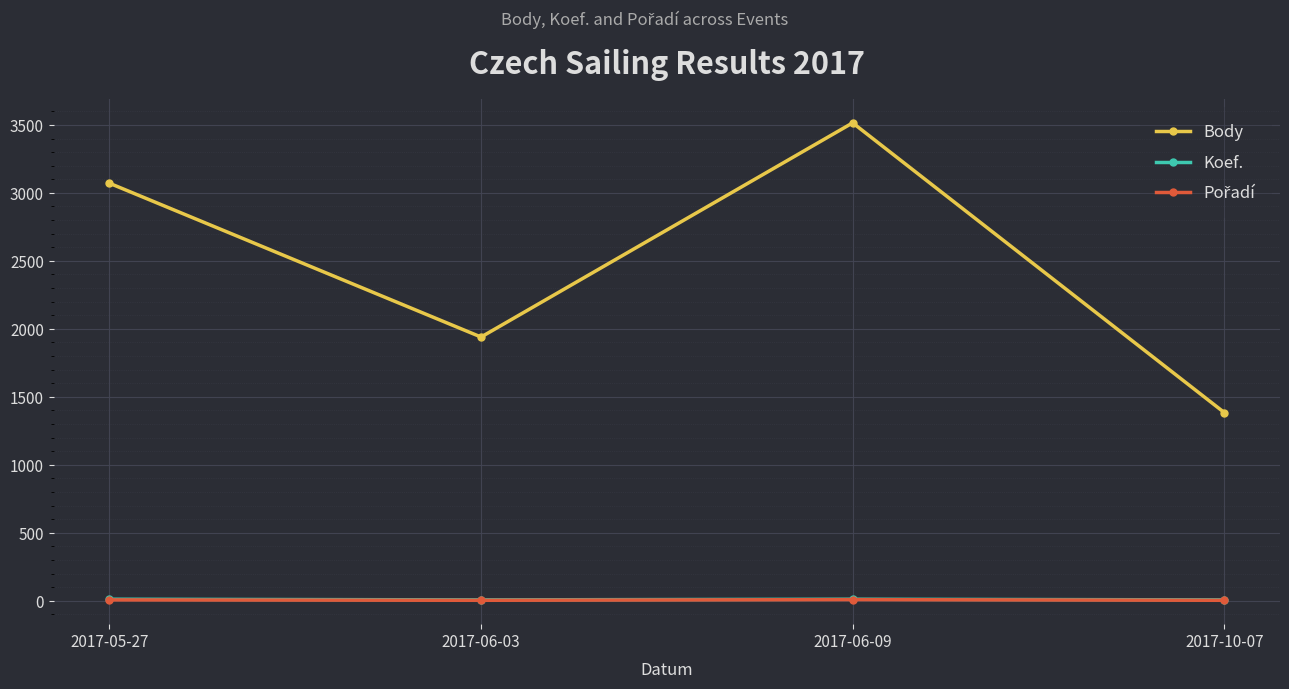

What is the spread (max minus min) of values at 2017-06-03?

1936